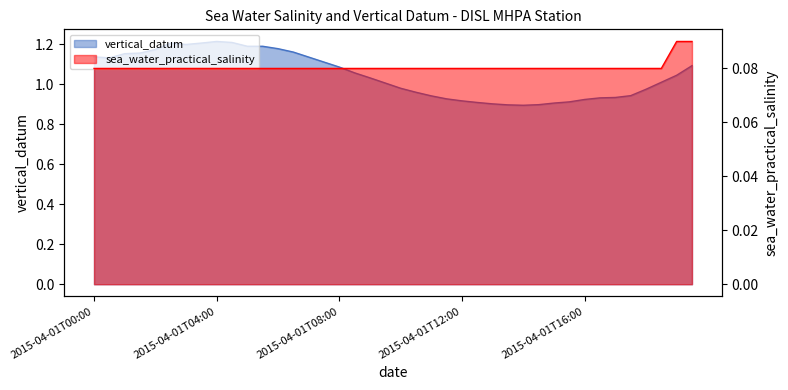

What is the greatest value displayed?

1.2